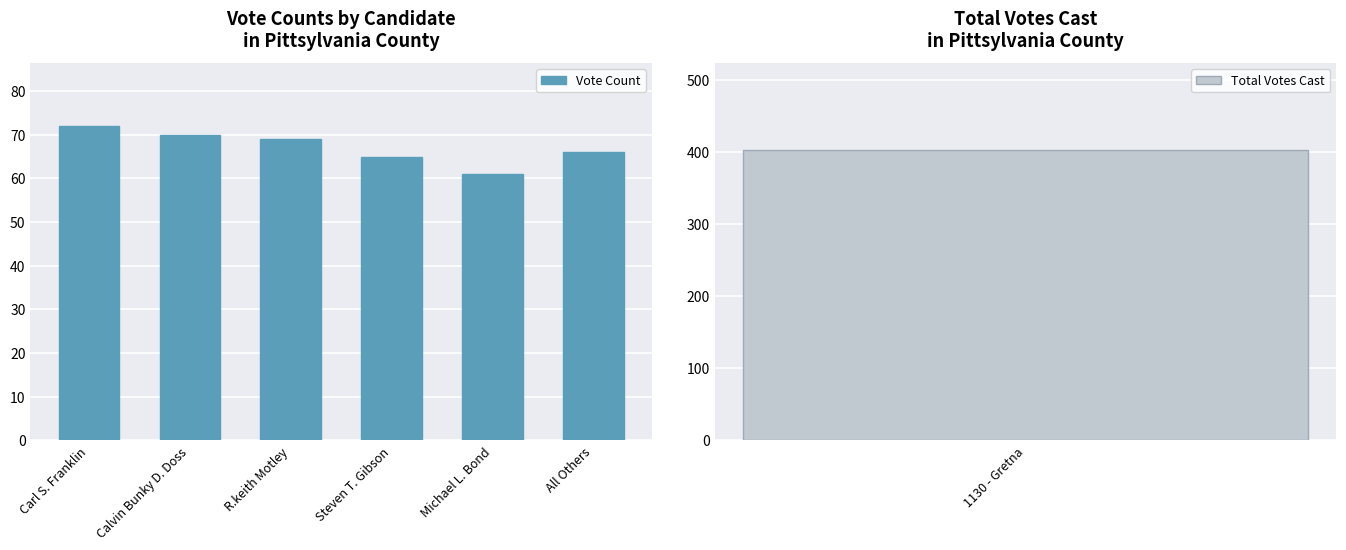

List the labels in order of value, largest first.

Carl S. Franklin, Calvin Bunky D. Doss, R.keith Motley, All Others, Steven T. Gibson, Michael L. Bond